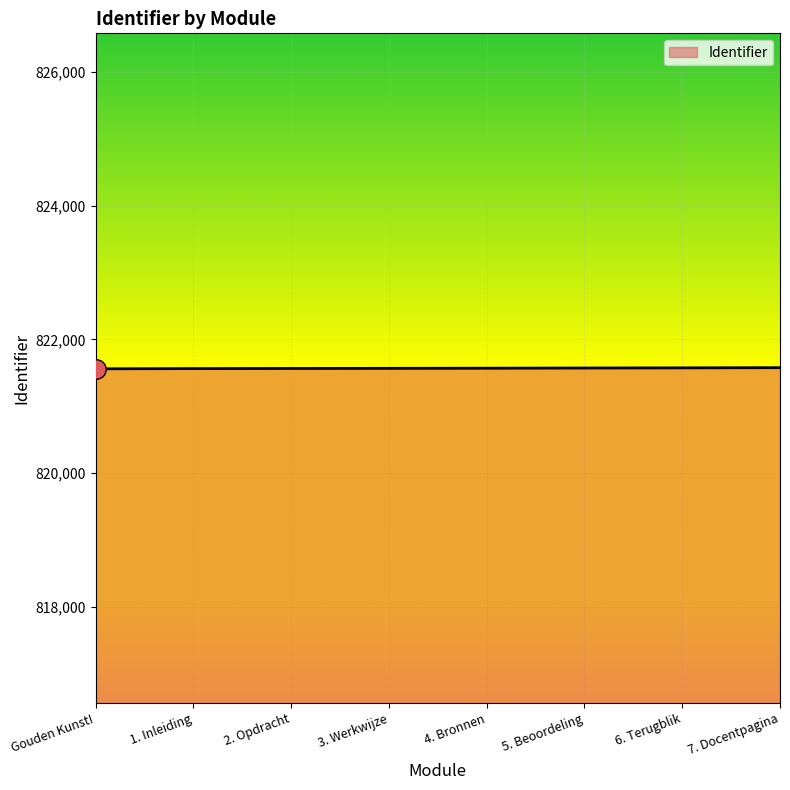

What is the change in value from Gouden Kunst! to 3. Werkwijze?

+7